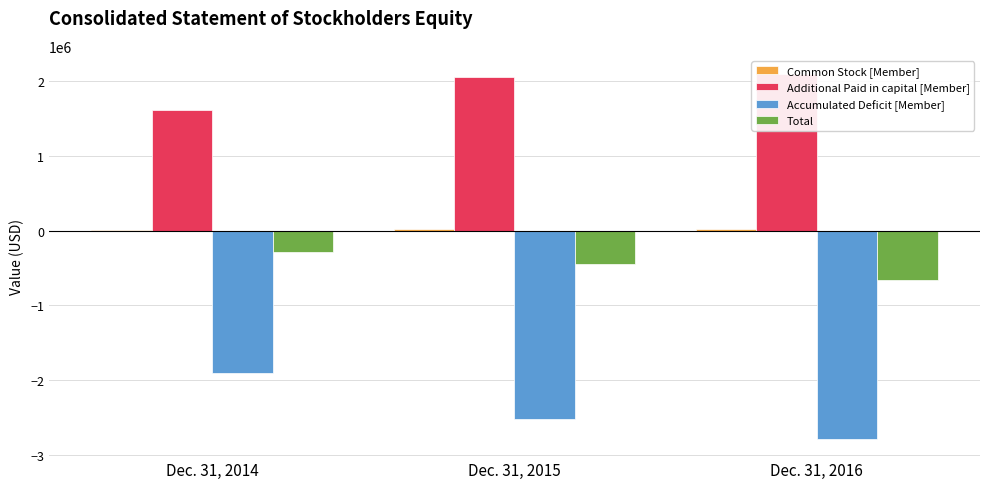

Is the value of Total at Dec. 31, 2014 greater than the value of Additional Paid in capital [Member] at Dec. 31, 2014?

No